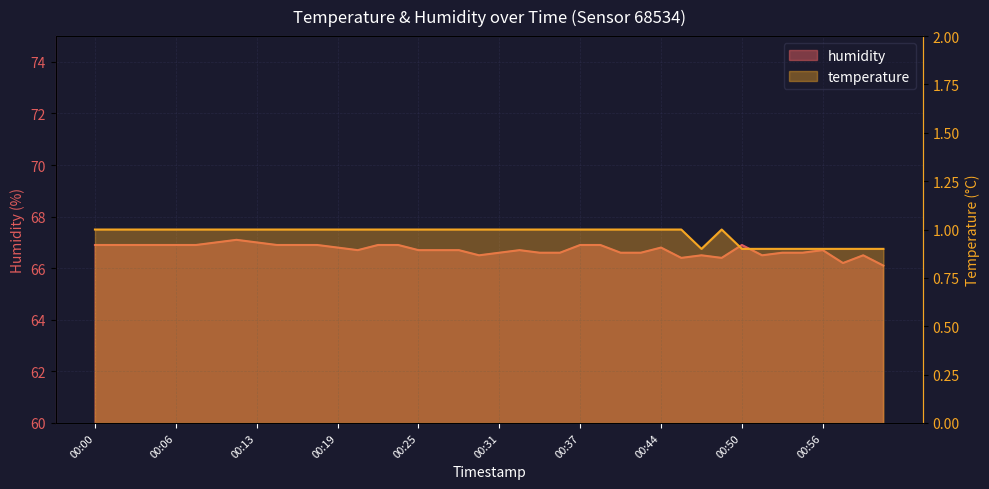

Count the number of categories in the chart.

40